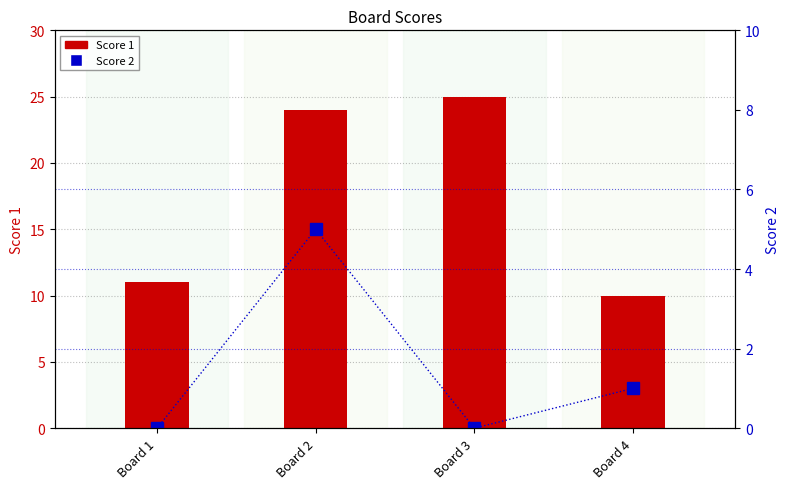

Does the chart contain stacked bars?

No